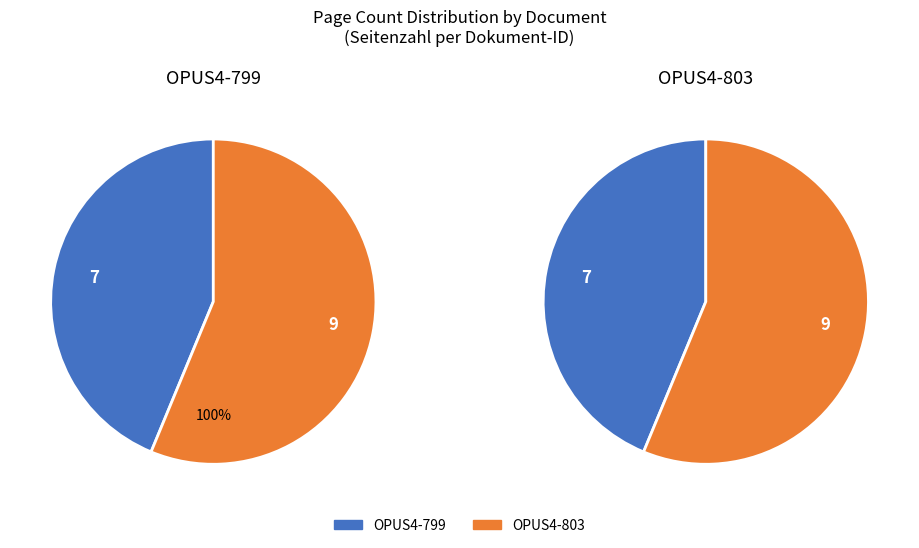

What is the total percentage of OPUS4-799 and OPUS4-803?

100.0%